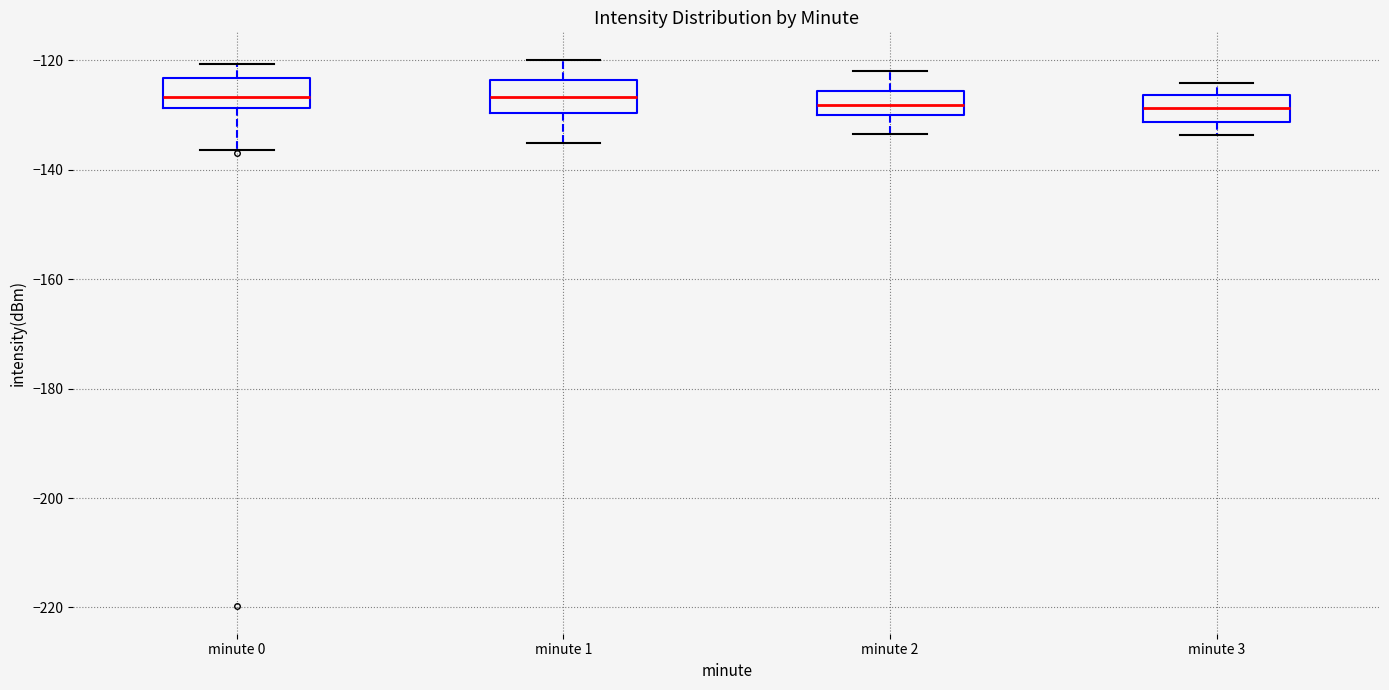

Reading left to right, read every box against the y-axis: the position of its median line, the range the box covers, and the ends of its whiskers. The values are not printed on the chart, so give them approximately, as read against the axis.

minute 0: median -126, box -128 to -124, whiskers -136 to -120
minute 1: median -126, box -130 to -124, whiskers -136 to -120
minute 2: median -128, box -130 to -126, whiskers -134 to -122
minute 3: median -128, box -132 to -126, whiskers -134 to -124